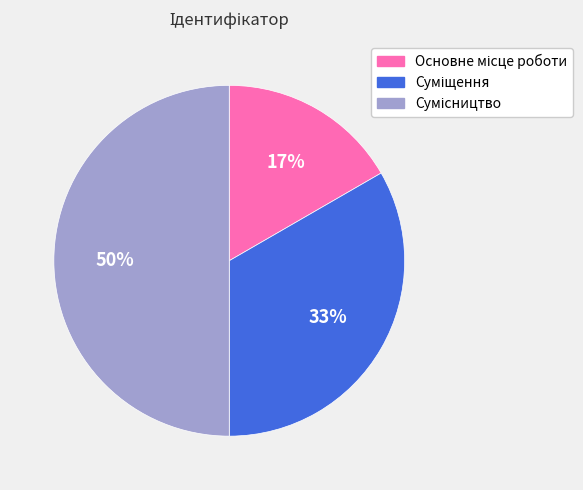

To the nearest percent, what is the average slice percentage?

33%